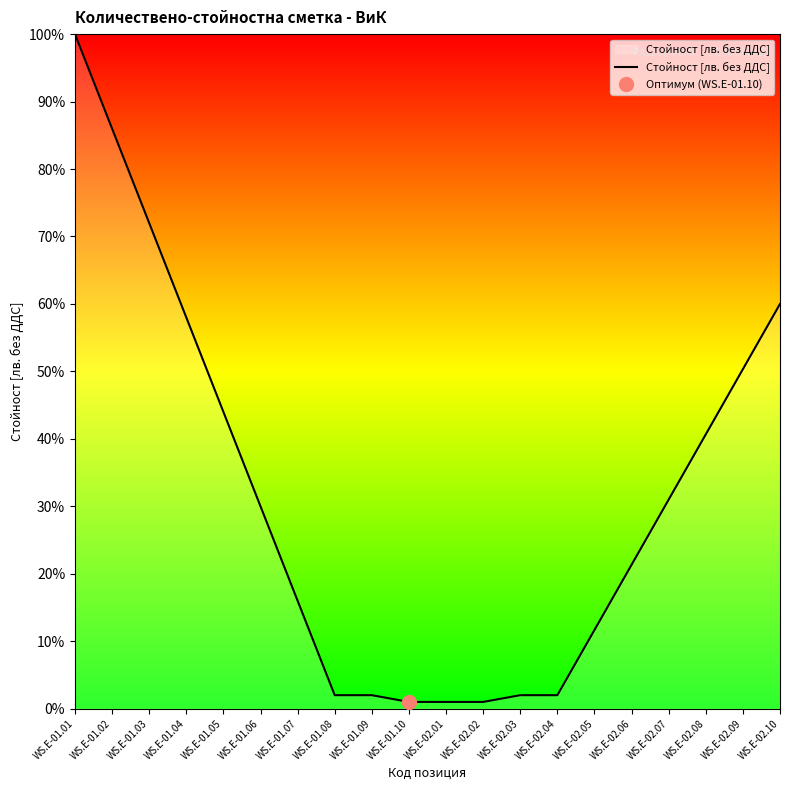

Which category has the highest value across all series?

WS.E-01.01